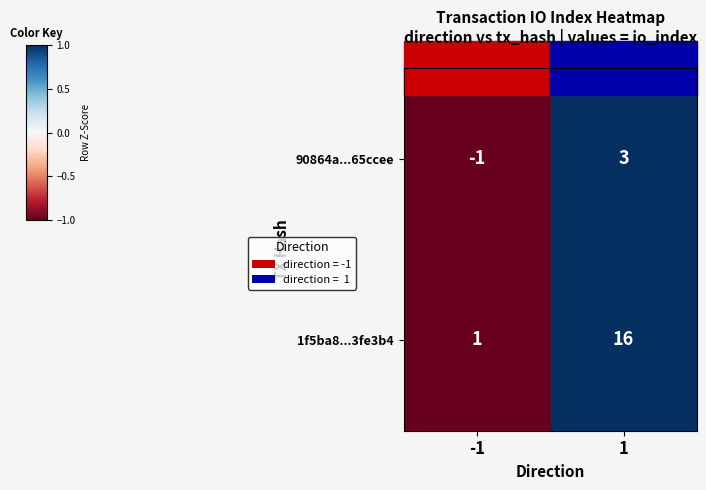

The 90864a...65ccee series shows -1 at -1. True or false?

True